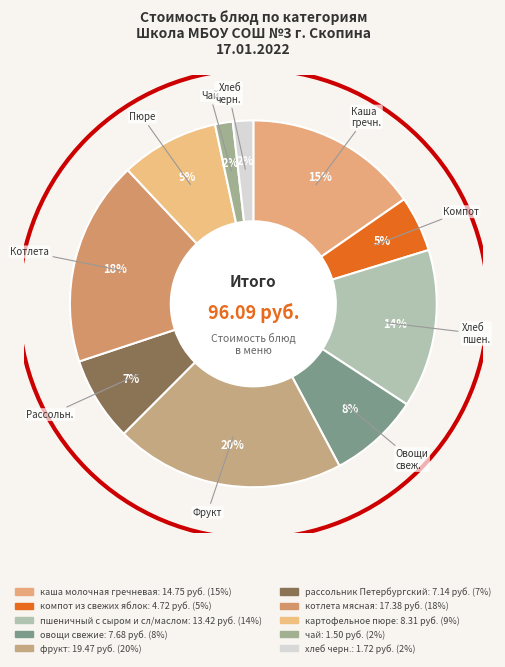

To the nearest percent, what is the difference between the чай and рассольник Петербургский slice percentages?

6%